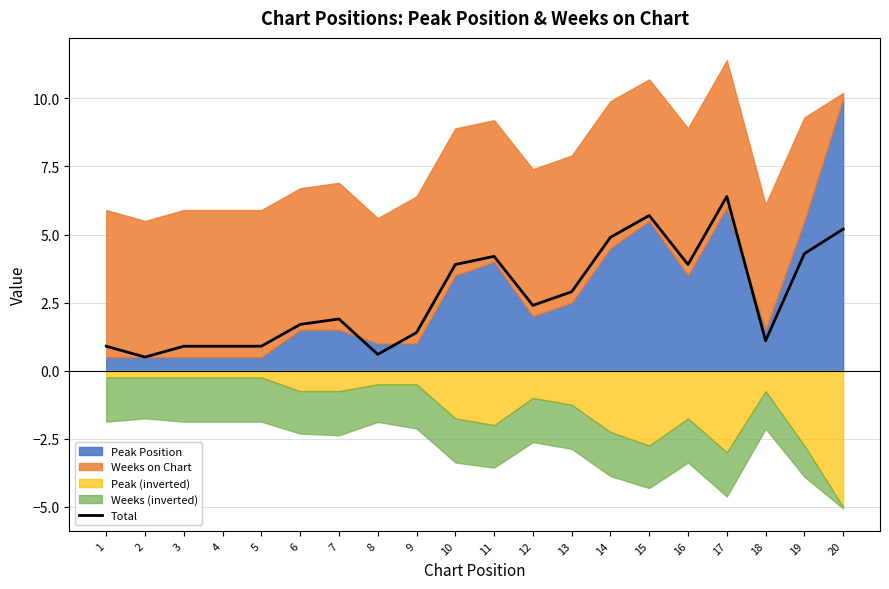

How many interior local peaks (higher than both neighbors) does the data have?

4